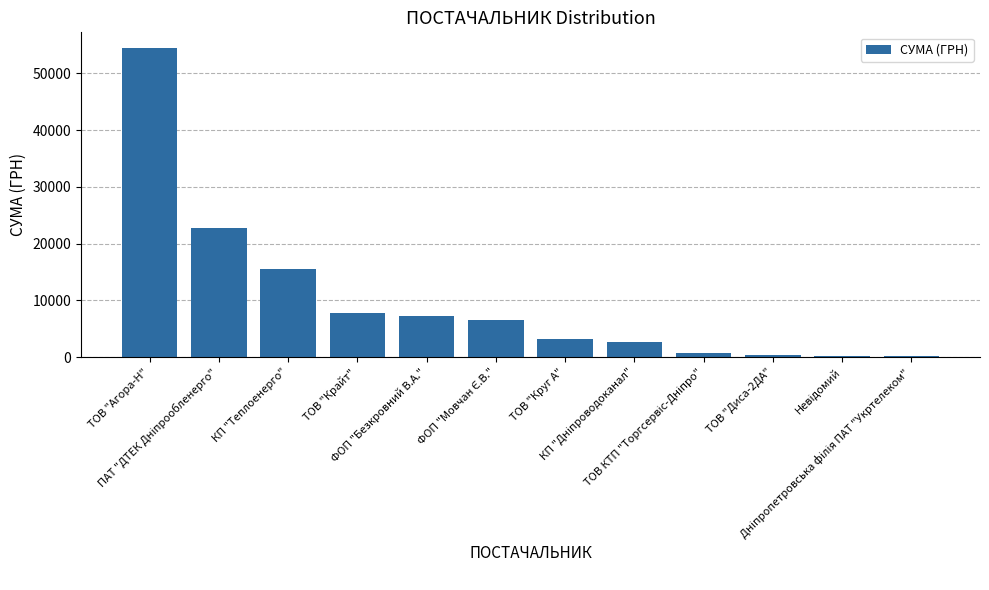

The chart shows a value of 5137.9 at ТОВ "Круг А". True or false?

False